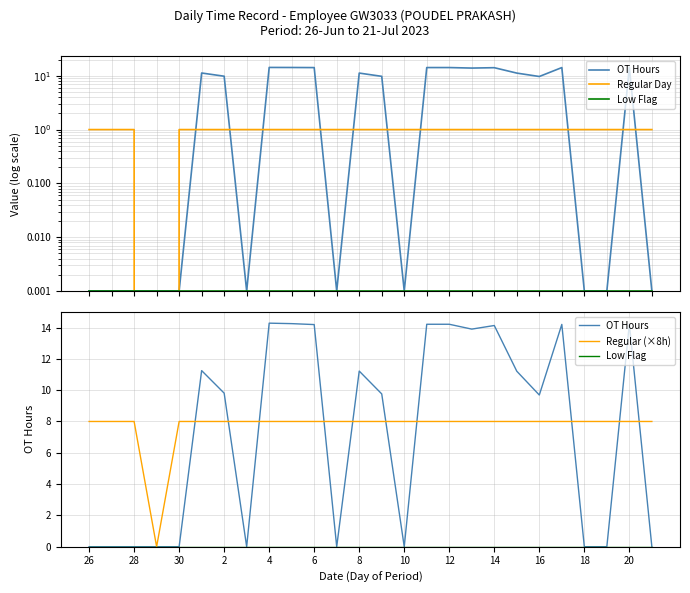

Is this an area chart (filled region under the line)?

No